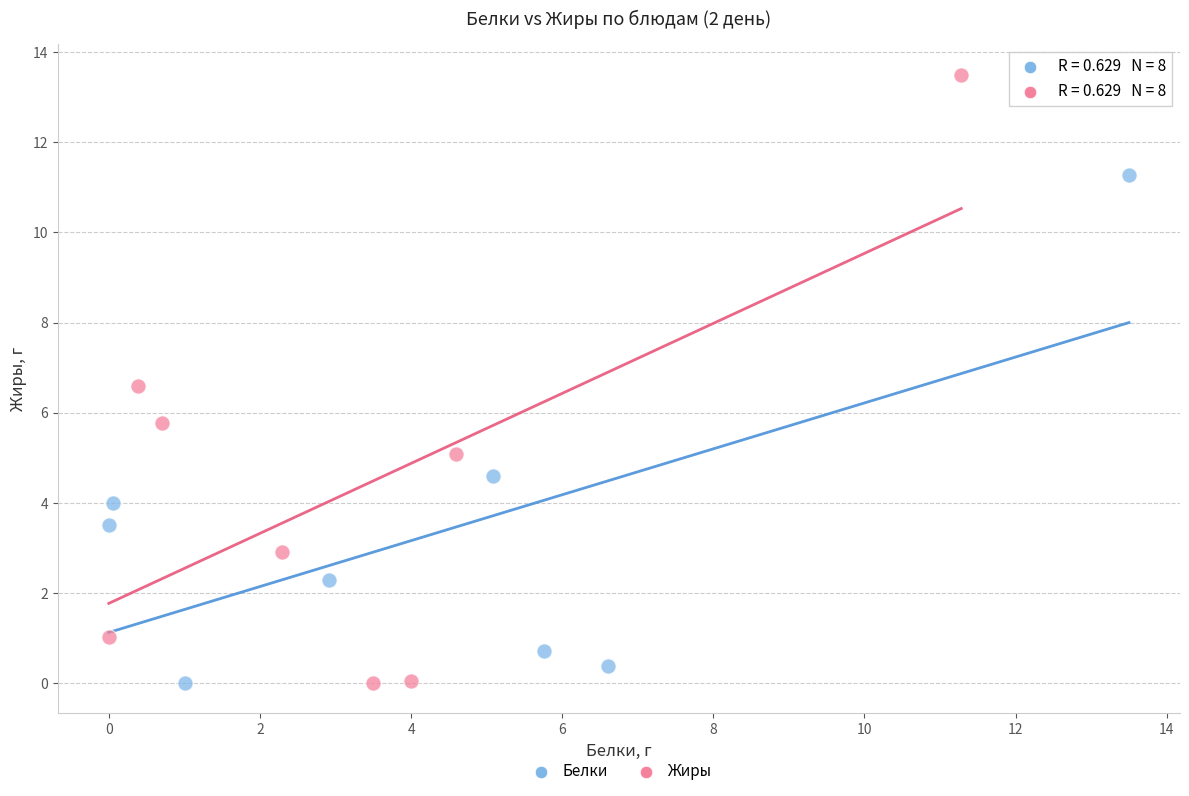

Which series has the largest Y range (max minus min)?

Жиры